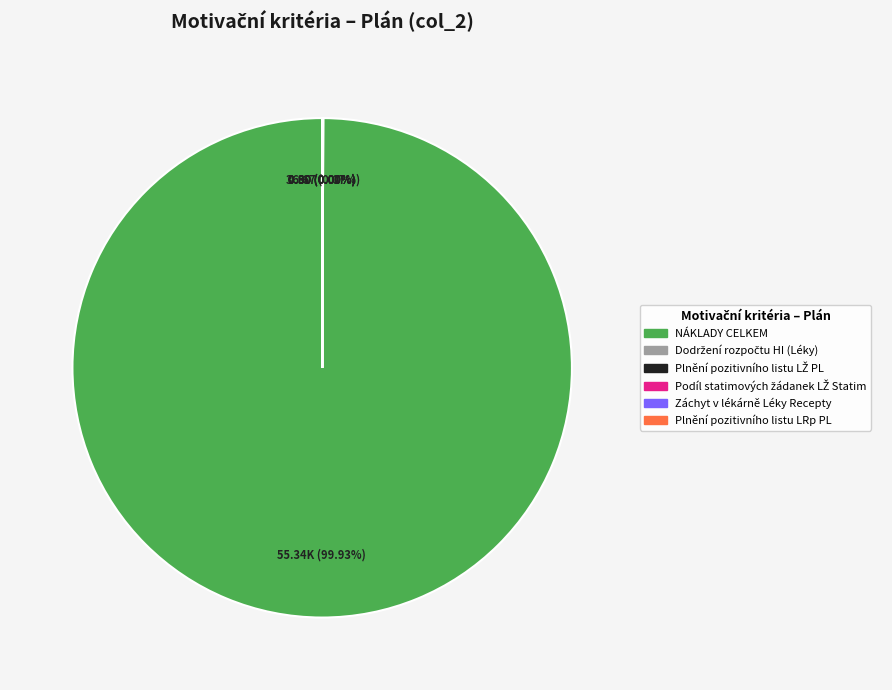

Does NÁKLADY CELKEM account for over 50% of the chart?

Yes